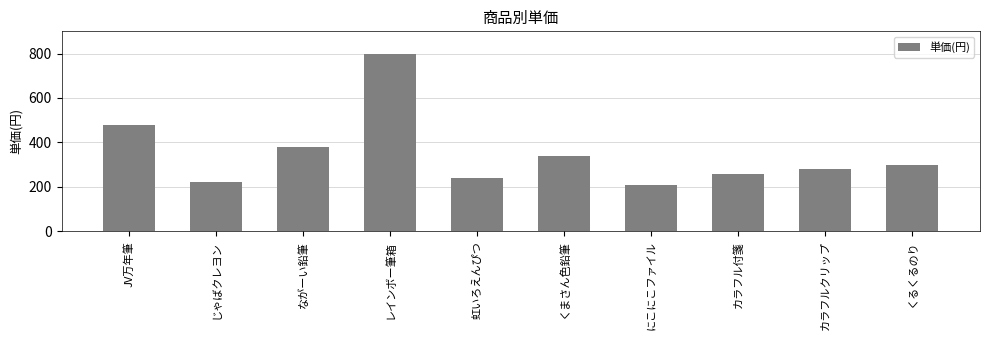

The chart shows a value of 800 at レインボー筆箱. True or false?

True